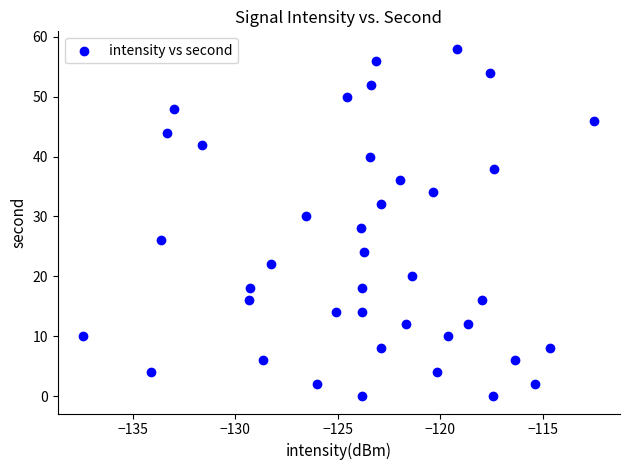

What is the range of Y values (max minus min)?

58